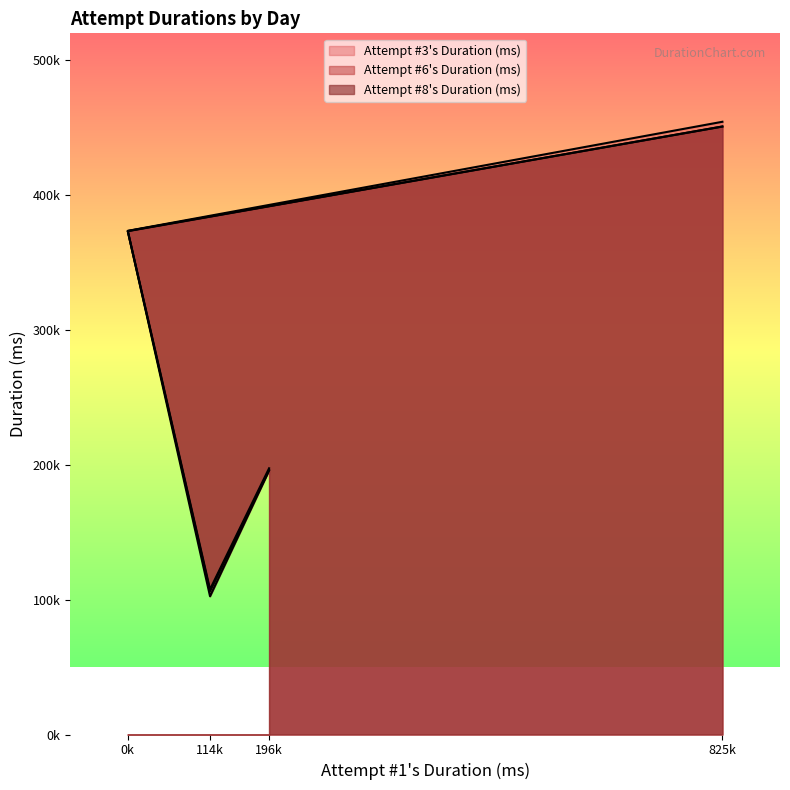

How many data points in Attempt #8's Duration (ms) are above 373440?

1